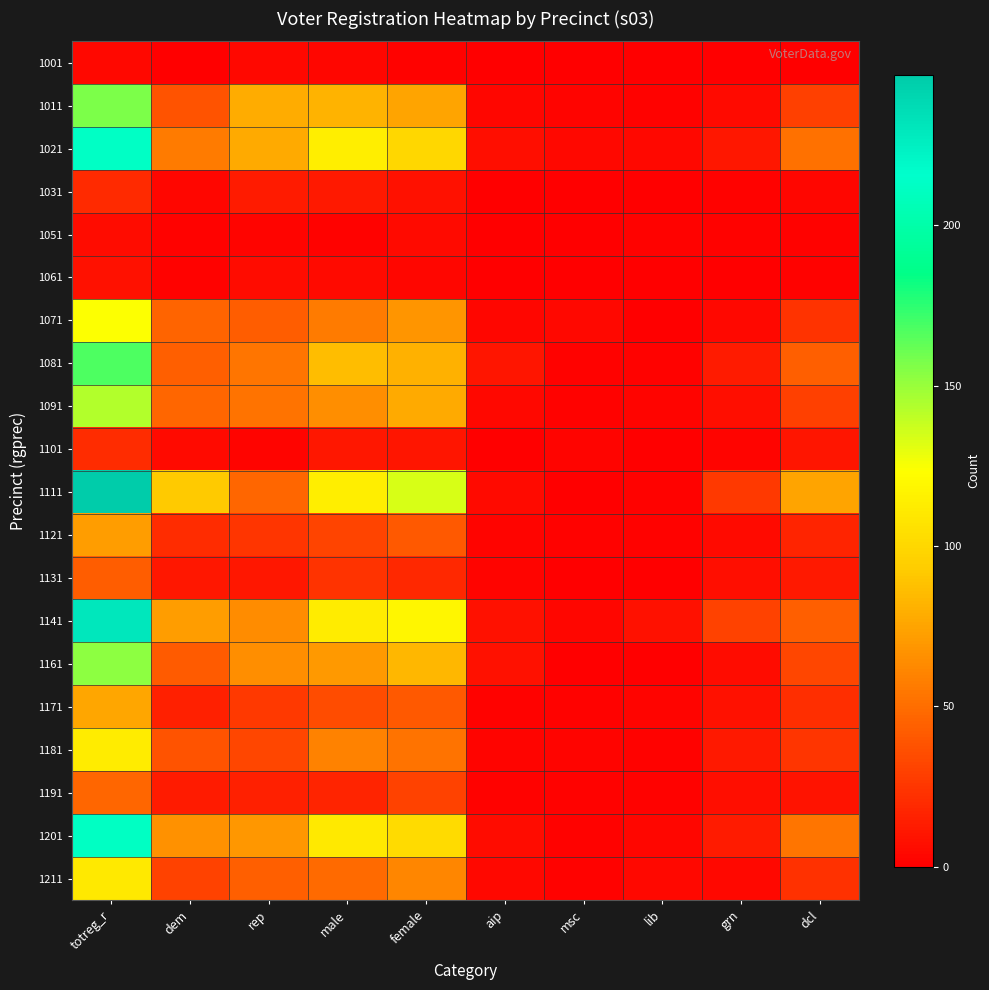

At how many categories does at least one series exceed 99?

3